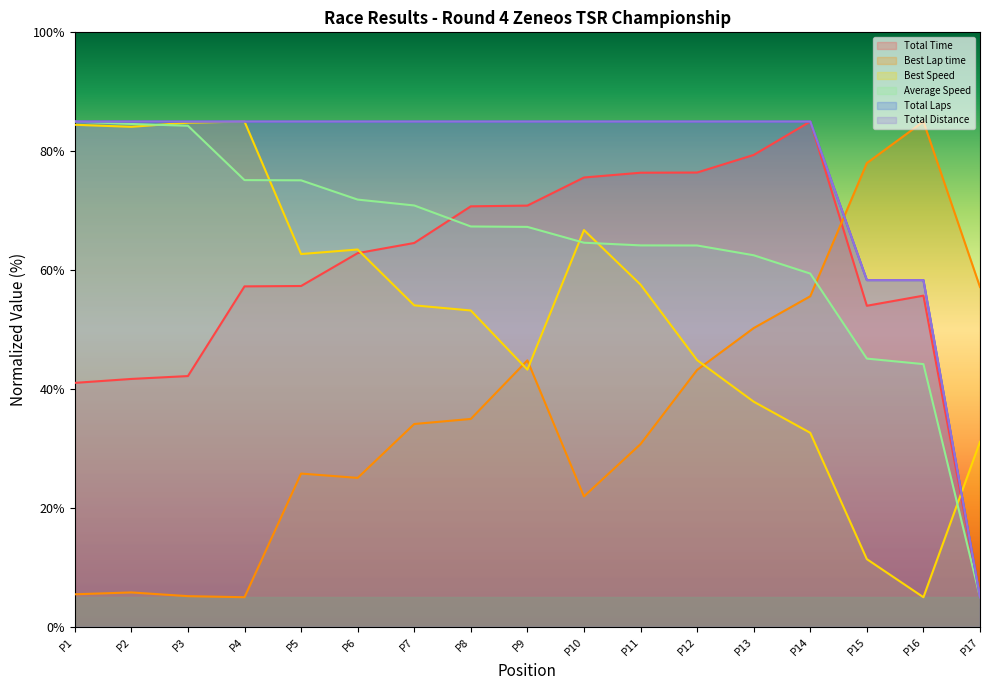

In Best Lap time, how many points are higher than both neighbors (excluding endpoints)?

4